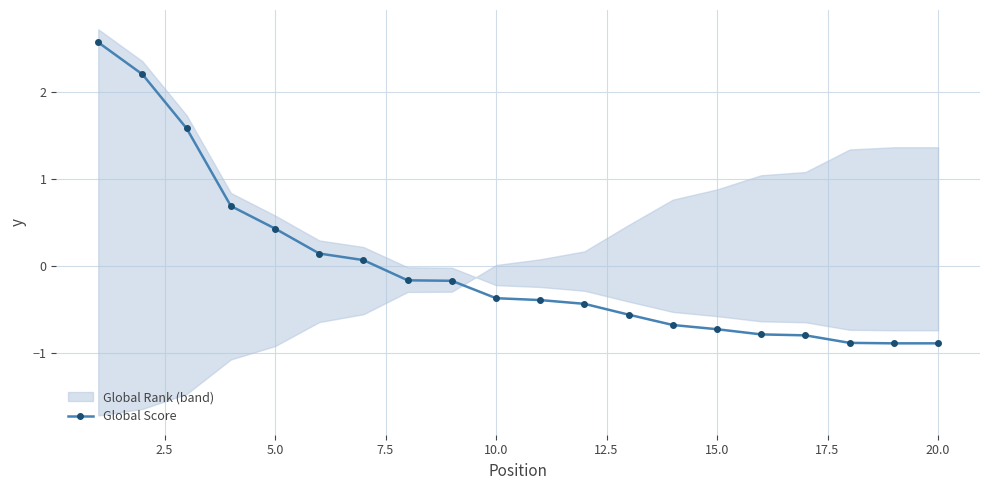

What is the greatest value displayed?

2.6